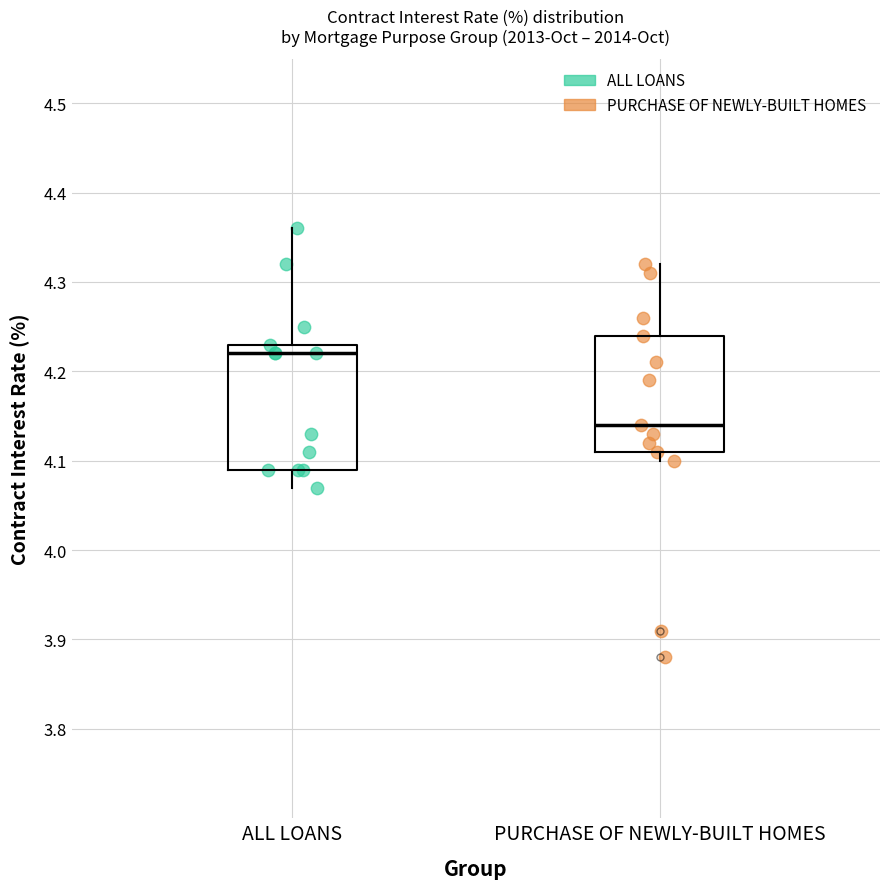

Where does the upper whisker of the box for ALL LOANS end on the y-axis? The values are not printed on the chart, so give them approximately, as read against the axis.

4.36